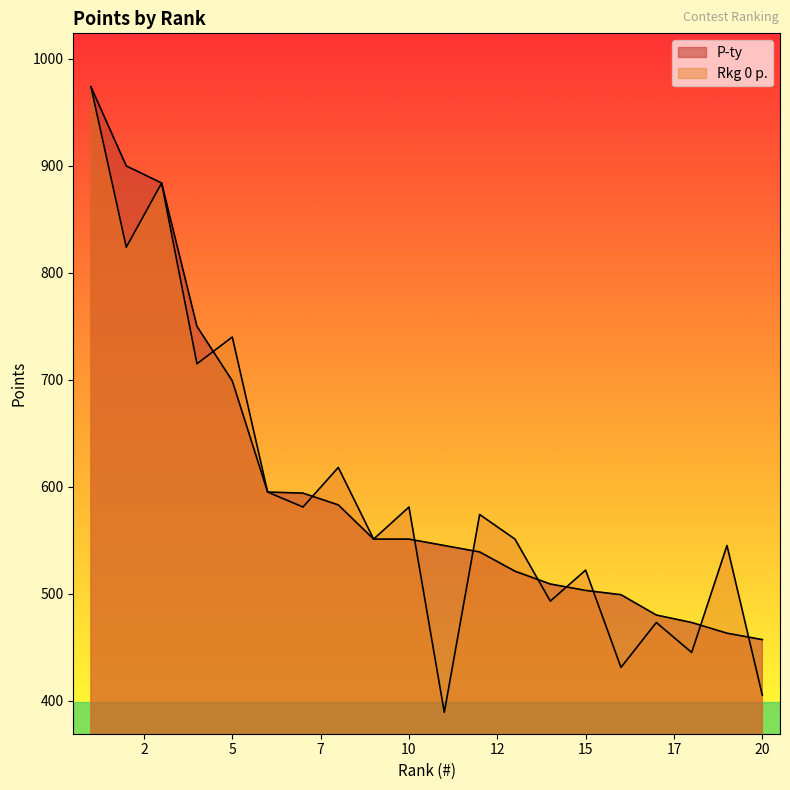

What is the highest value of the Rkg 0 p. series?

974